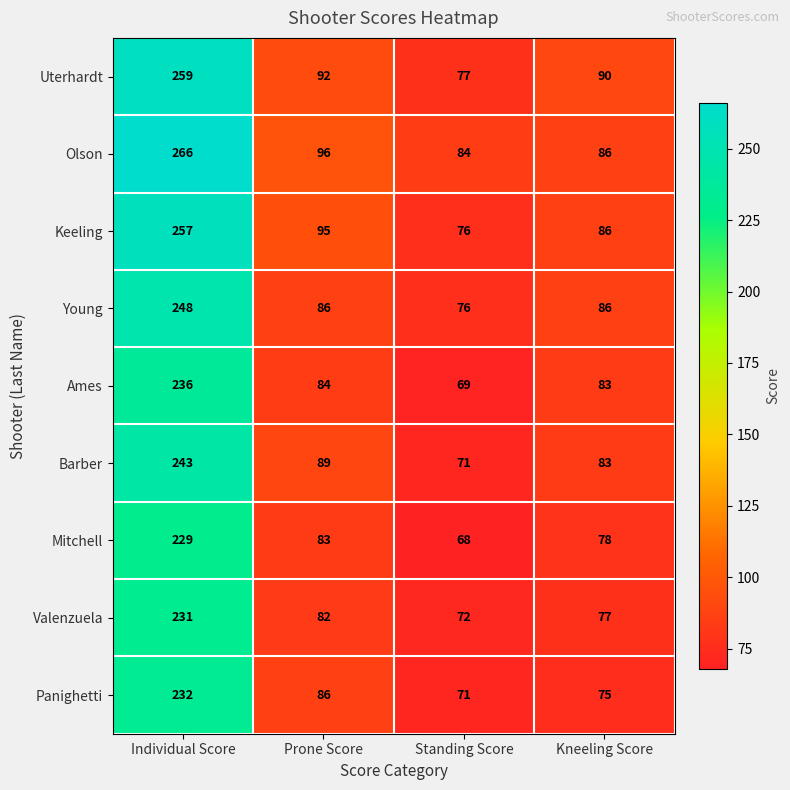

What is the total value across all series at Prone Score?

793